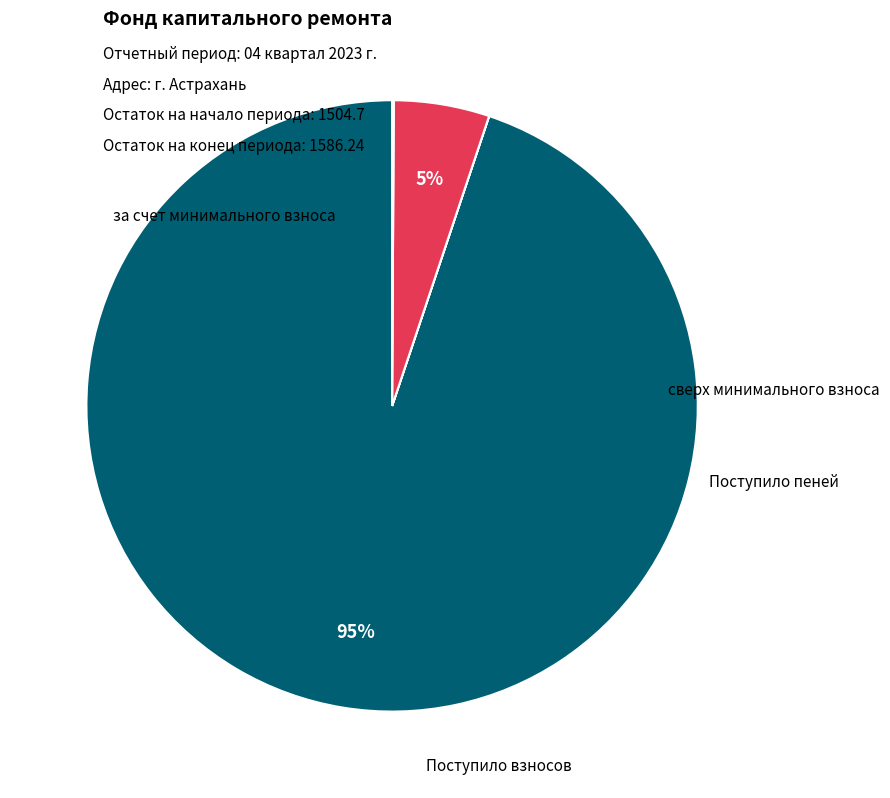

To the nearest percent, what is the average slice percentage?

25%